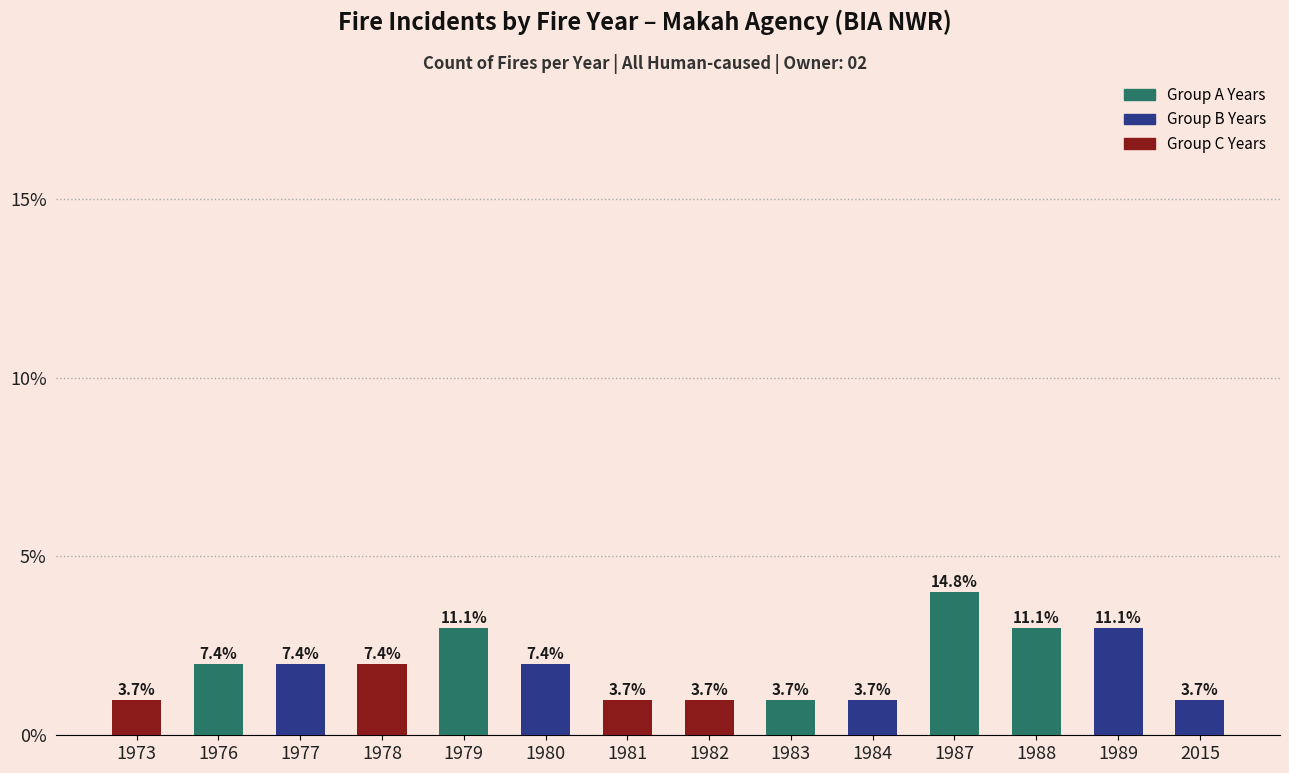

Is it true that the value at 1983 is 0?

False